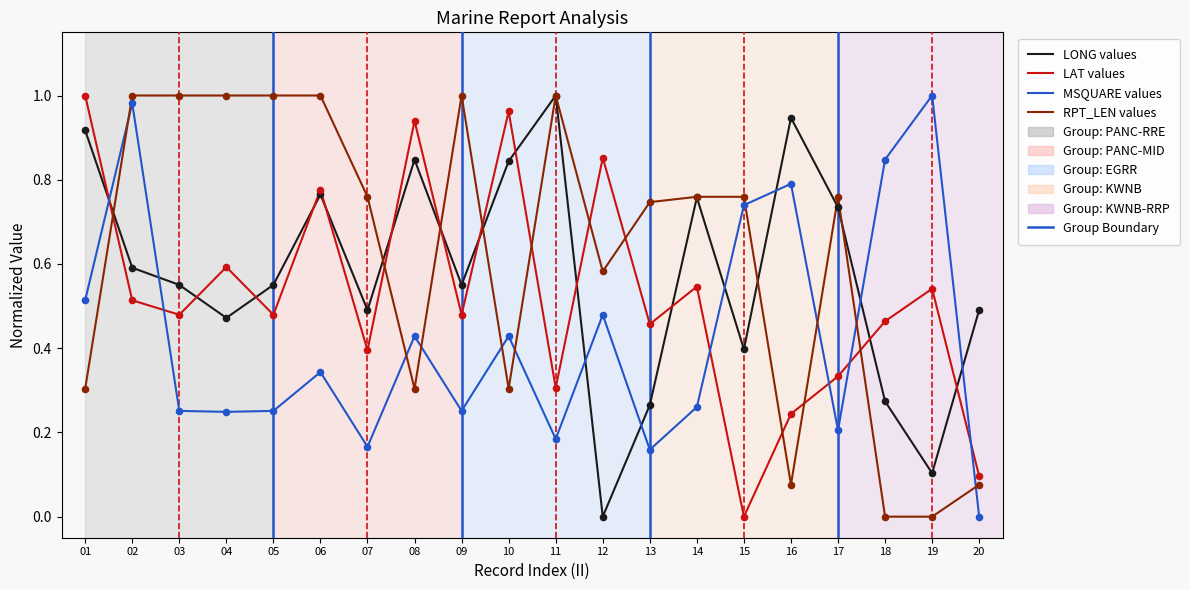

Which series has the largest total across all categories?

RPT_LEN values